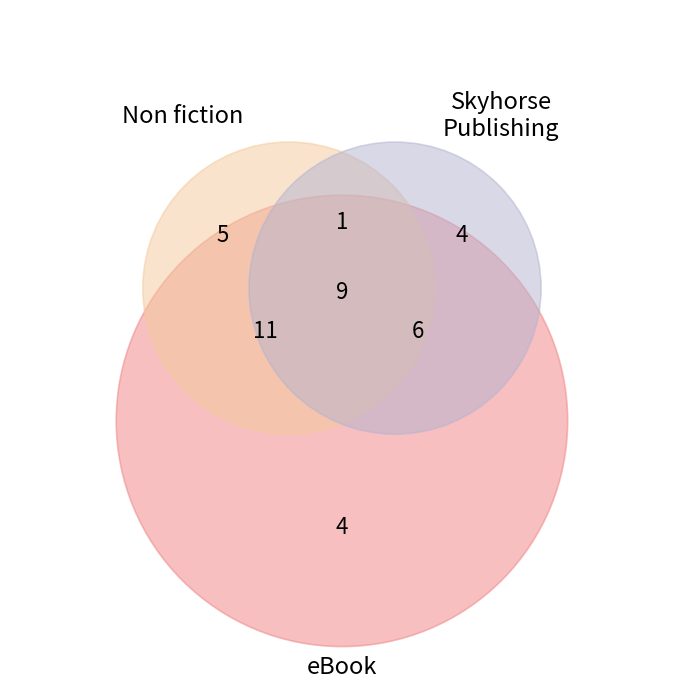

Which category has the smallest portion of the pie?

Skyhorse Publishing (only)